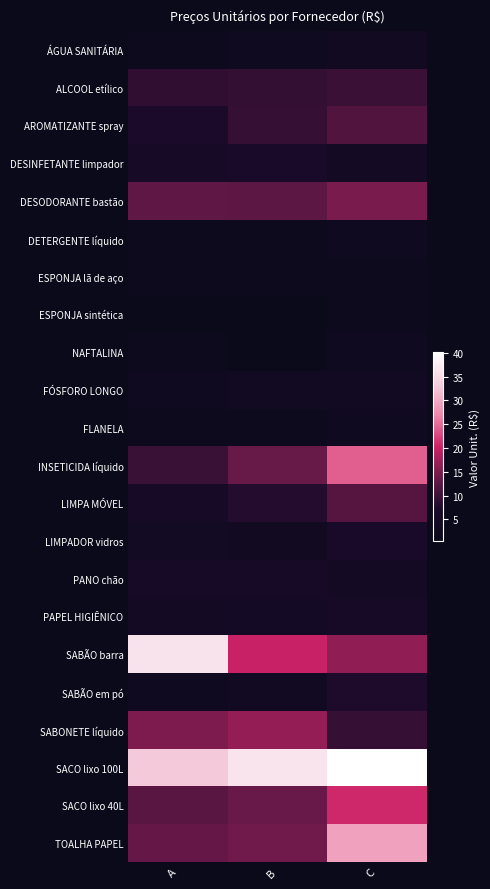

Count the number of categories in the chart.

3